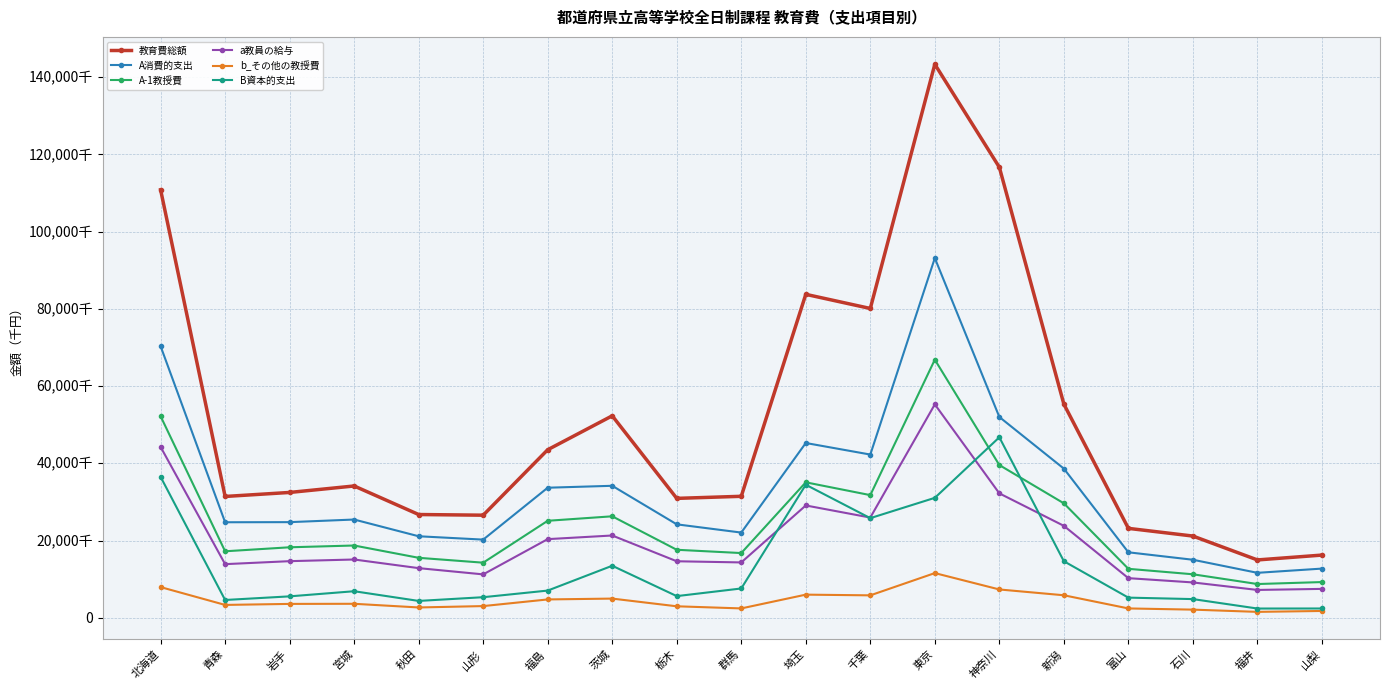

What is the sum of all B資本的支出 values?

264461175